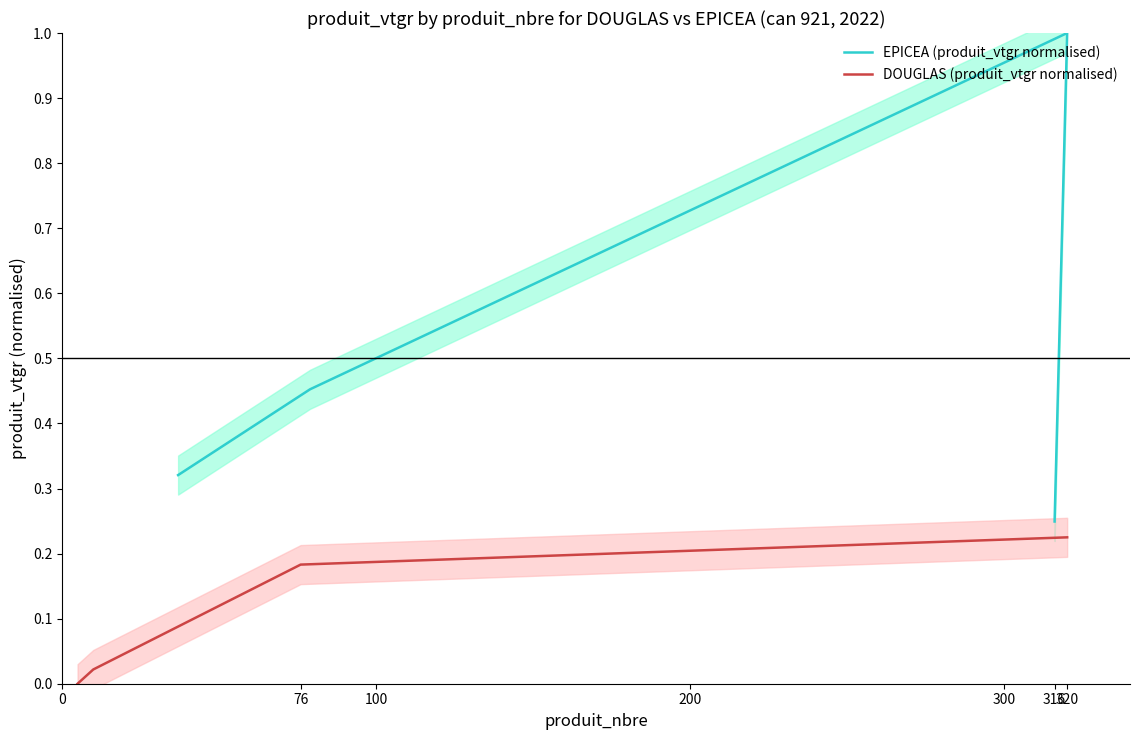

Which series has the widest spread of values?

EPICEA (produit_vtgr normalised)